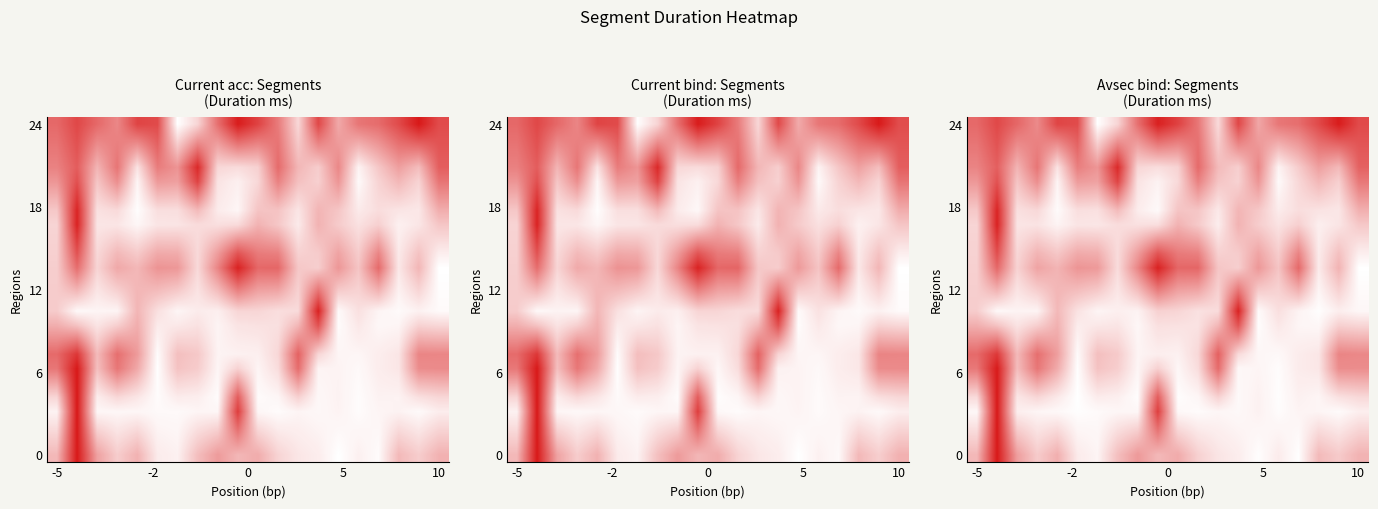

What is the total value across all series at 19?

7.7